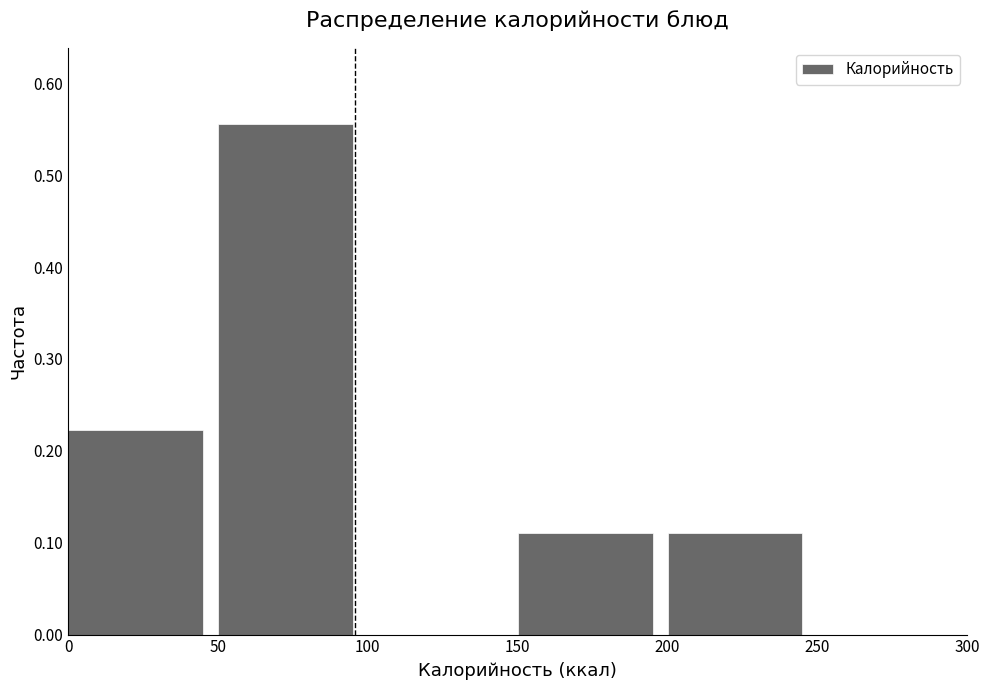

Reading left to right, list every bar in this chart as the range it spans on the x-axis followed by its height. The values are not printed on the chart, so give them approximately, as read against the axis.

0 to 50: 0.22
50 to 100: 0.56
100 to 150: 0
150 to 200: 0.11
200 to 250: 0.11